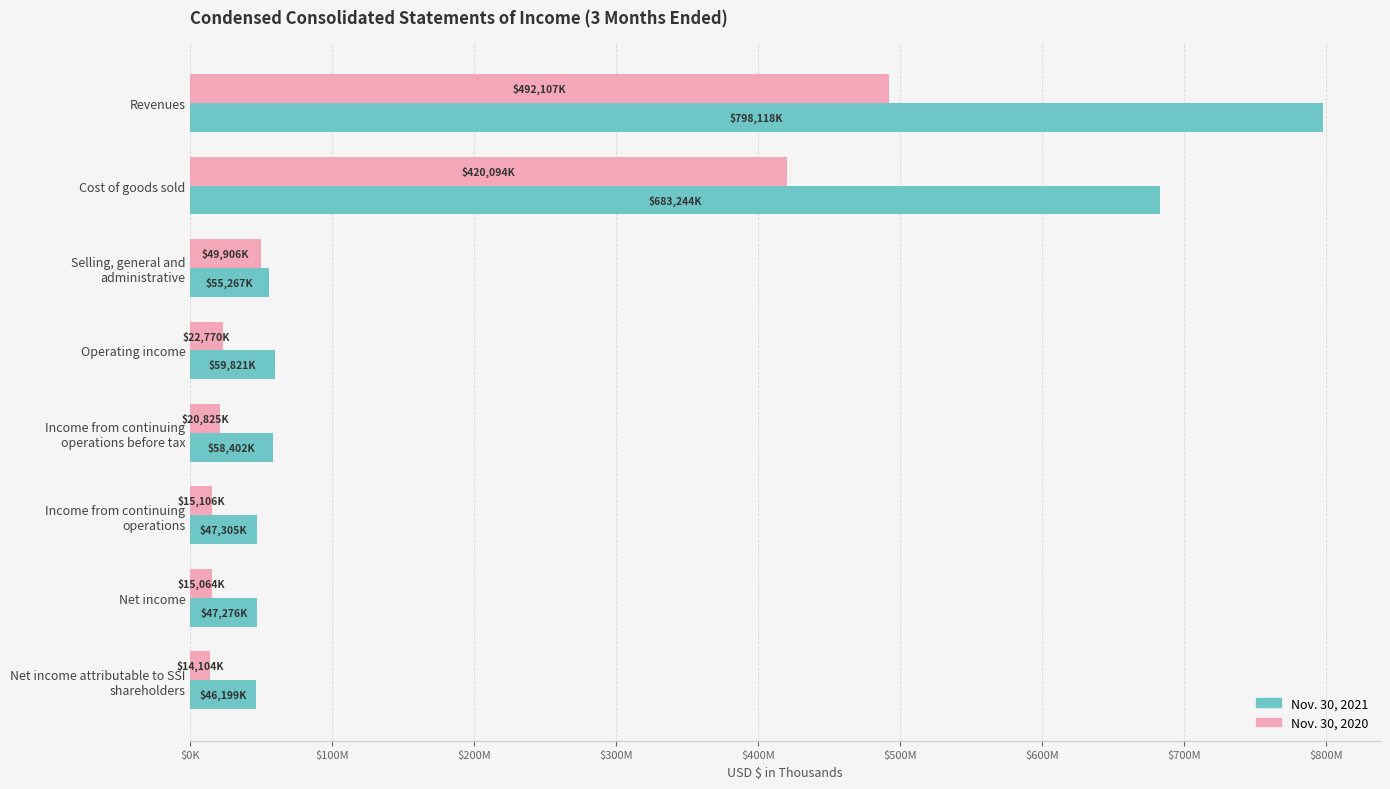

What is the value of the Nov. 30, 2020 bar at the 7th from the left?

15064